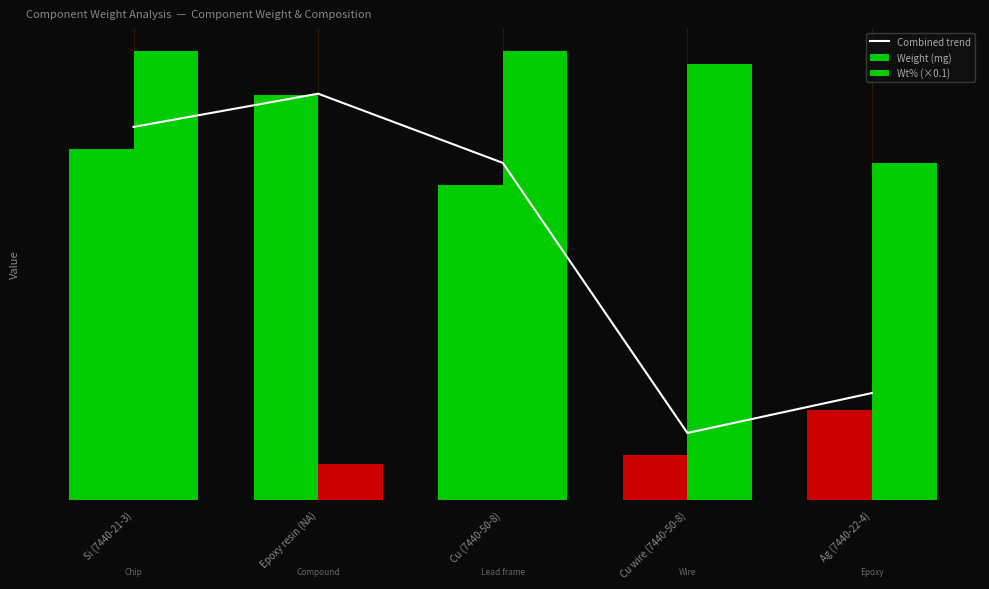

What is the label of the 2nd bar from the right?

Cu wire (7440-50-8)